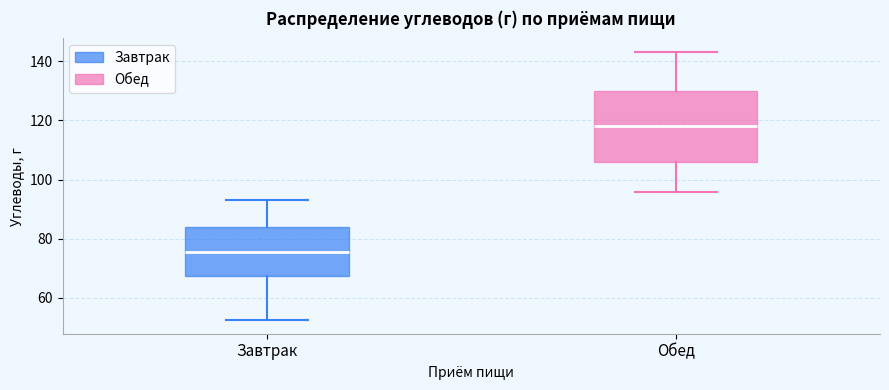

Reading left to right, read every box against the y-axis: the position of its median line, the range the box covers, and the ends of its whiskers. The values are not printed on the chart, so give them approximately, as read against the axis.

Завтрак: median 76, box 68 to 84, whiskers 52 to 94
Обед: median 118, box 106 to 130, whiskers 96 to 144